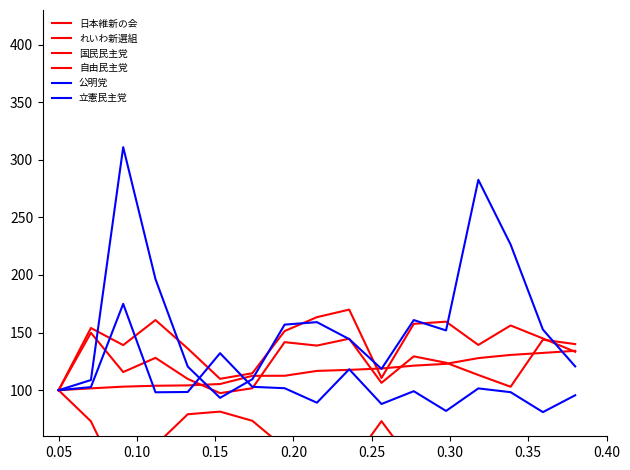

Which series has the largest range (max minus min)?

立憲民主党